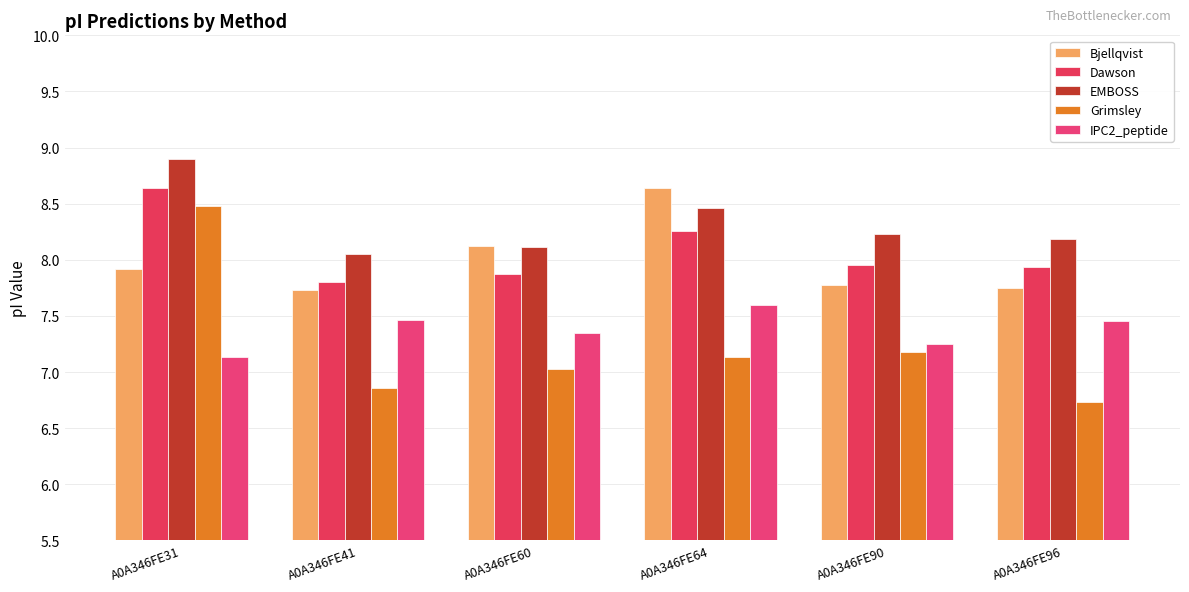

What is the difference between the maximum and minimum values in the Grimsley series?

1.7